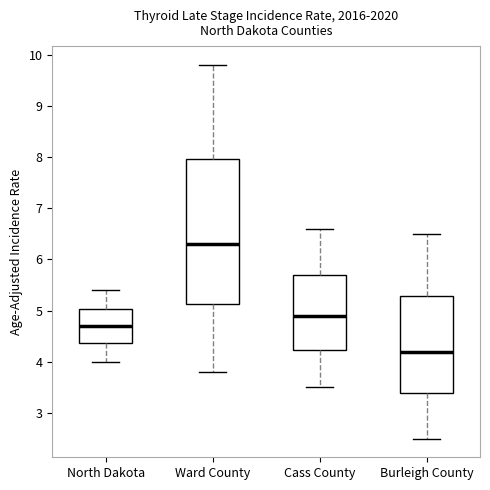

Which box is the tallest, from its lower edge to its upper edge?

Ward County